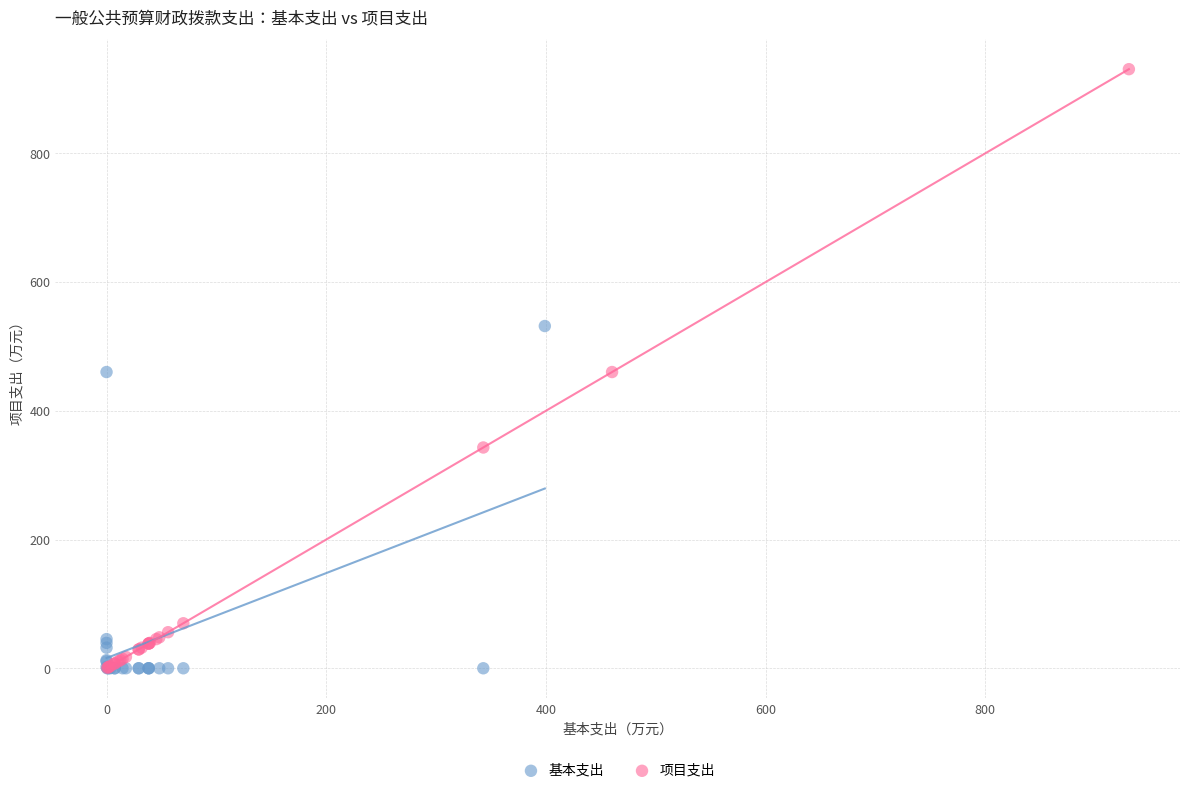

Which series has the largest Y range (max minus min)?

项目支出